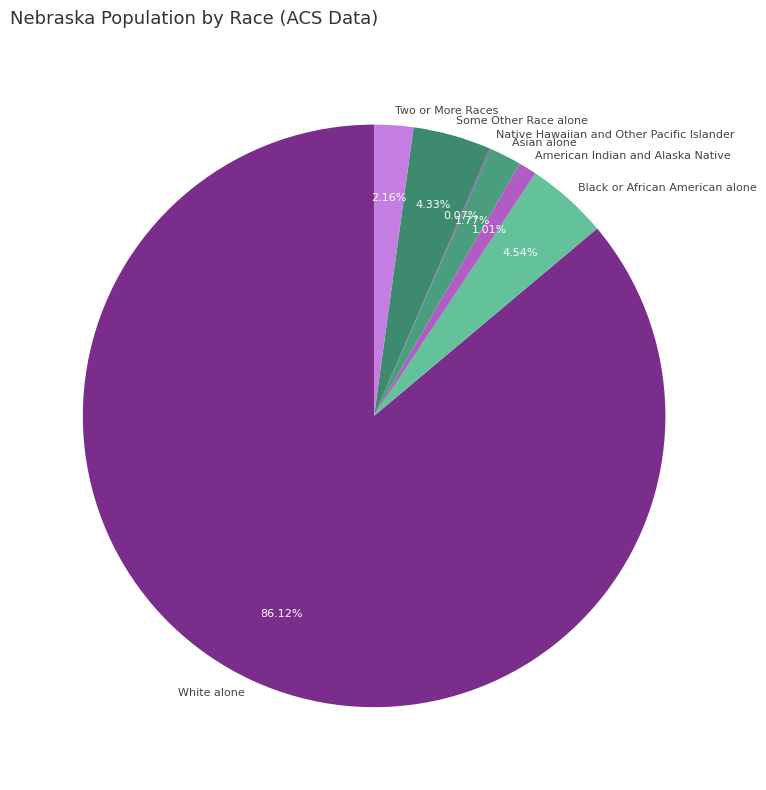

Which slice is the largest?

White alone